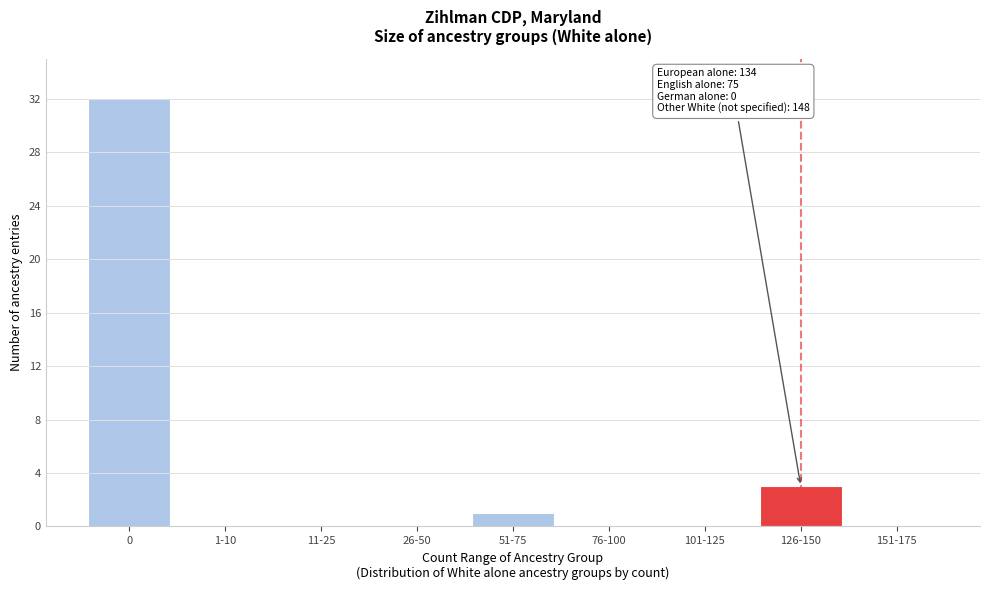

Reading right to left, extract all data points from this chart.

151-175=0	126-150=3	101-125=0	76-100=0	51-75=1	26-50=0	11-25=0	1-10=0	0=32